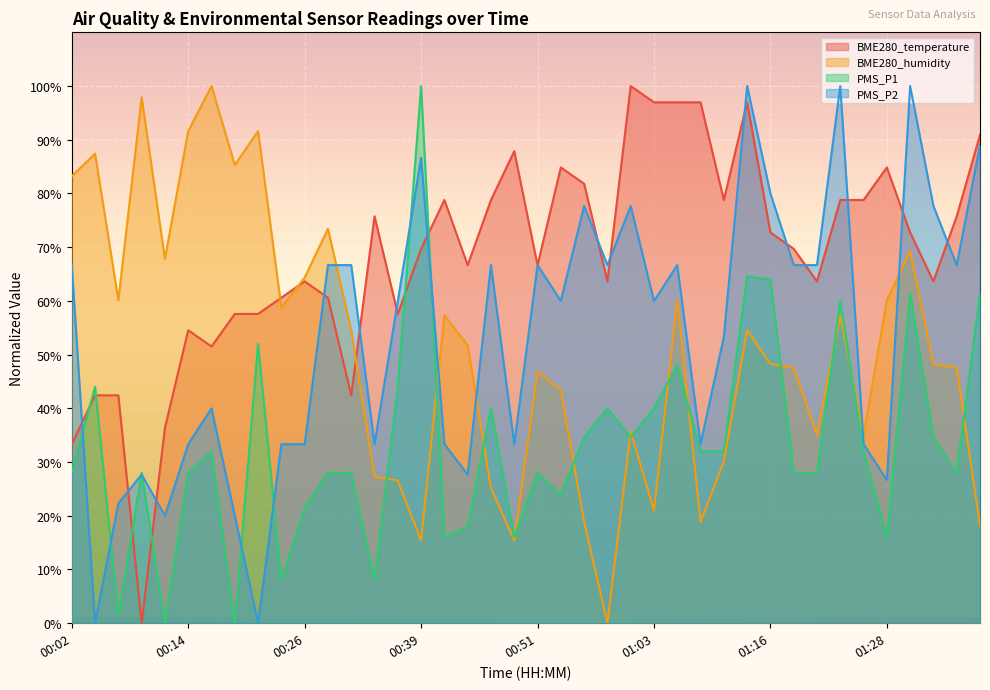

What are all the series names shown in the legend?

BME280_temperature, BME280_humidity, PMS_P1, PMS_P2